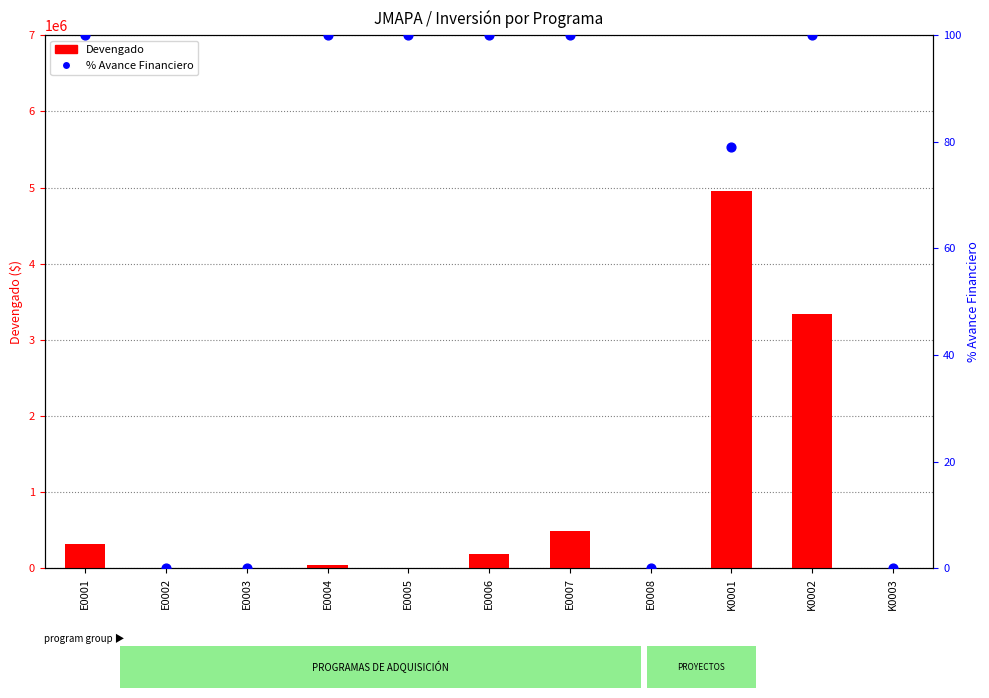

Which series has the largest total across all categories?

Devengado (count)